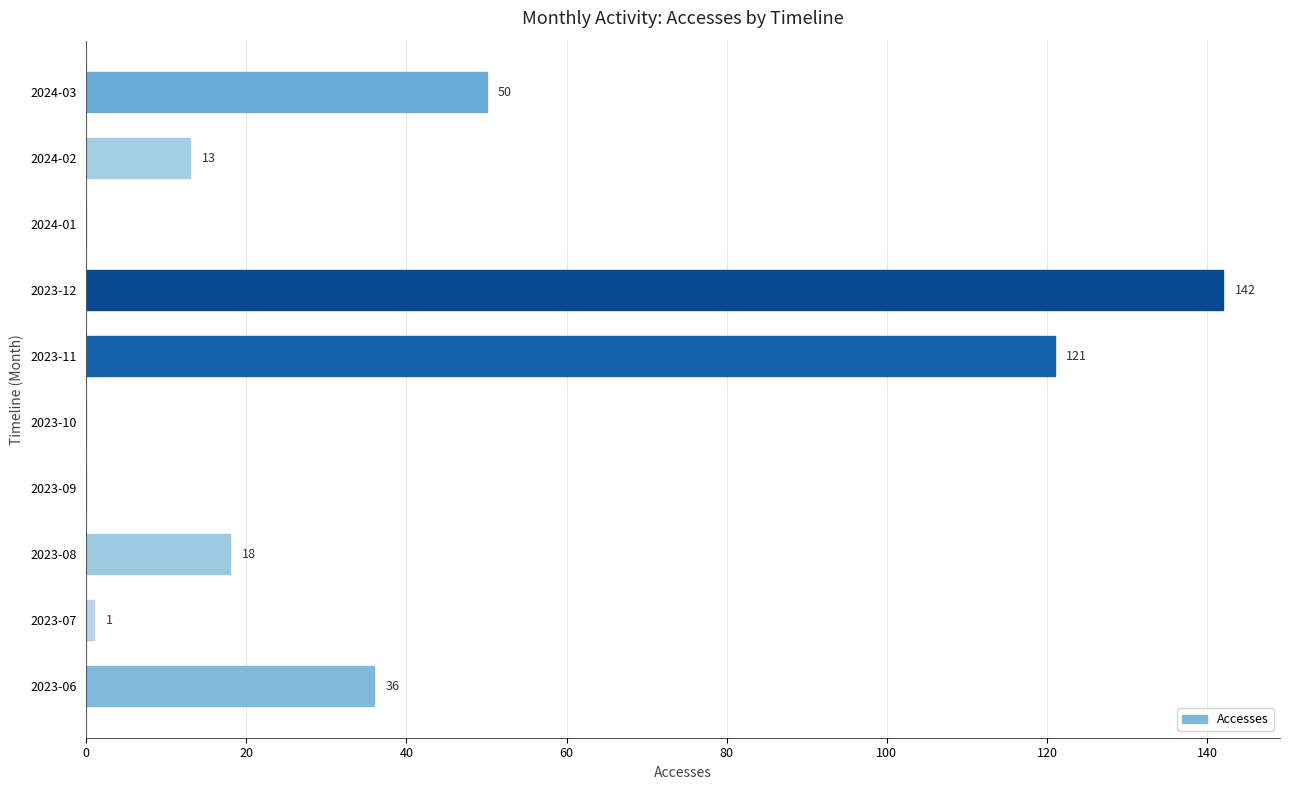

Is it true that the value at 2024-01 is -66?

False